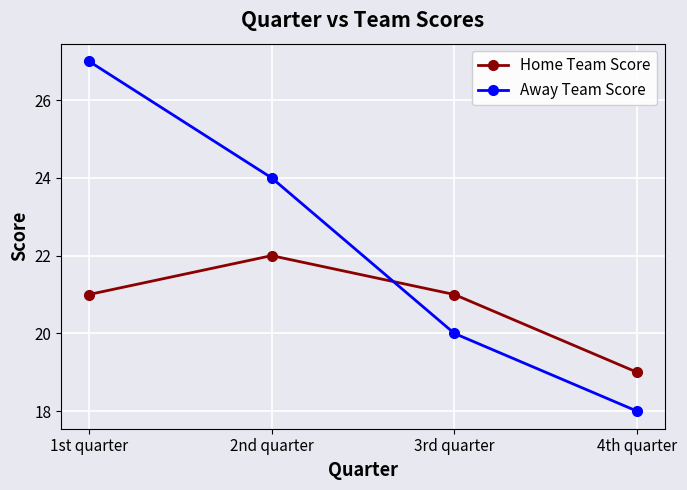

What is the spread (max minus min) of values at 3rd quarter?

1